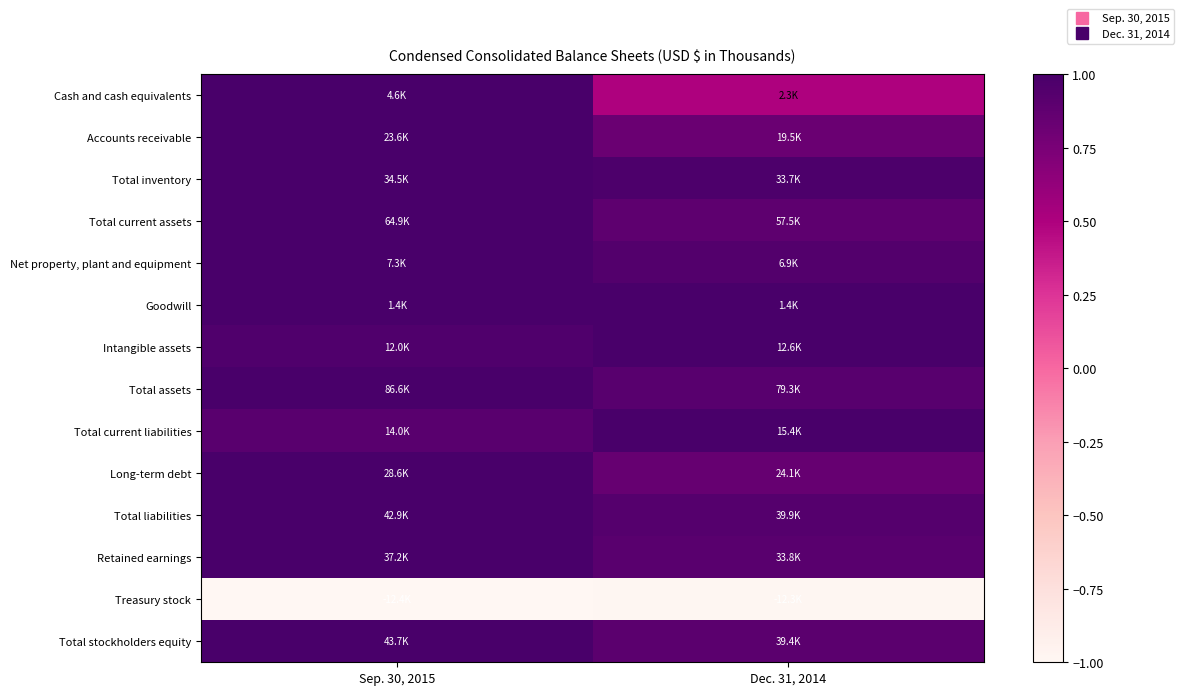

At which category does the chart reach its peak across all series?

Sep. 30, 2015